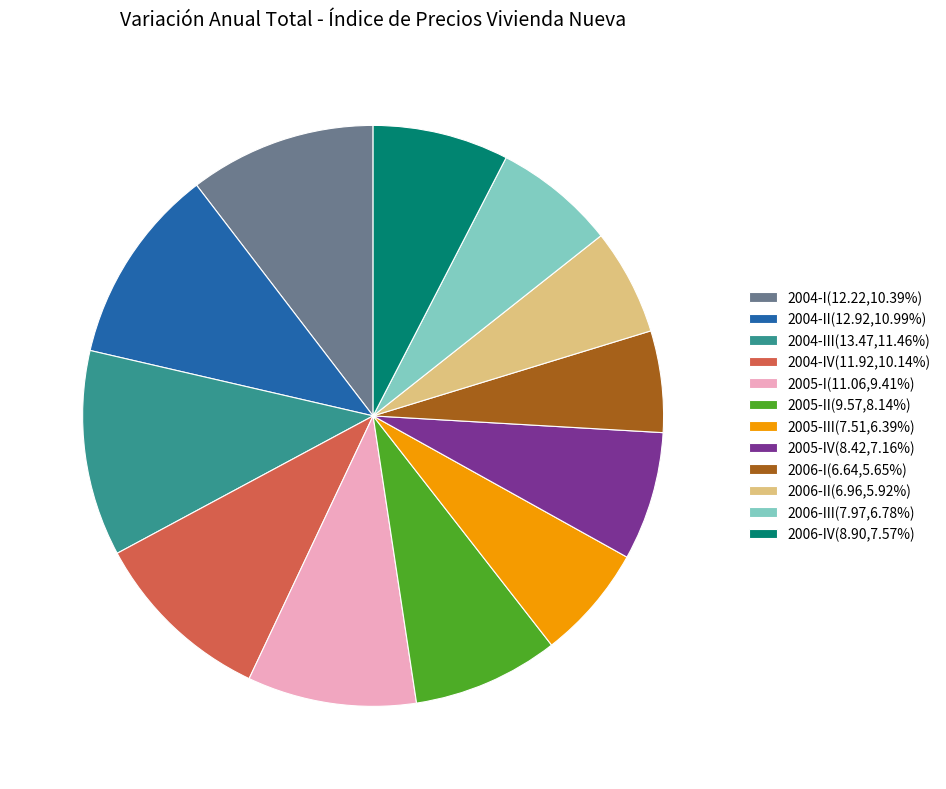

Is the sum of 2005-I(11.06,9.41%) and 2004-IV(11.92,10.14%) greater than half?

No